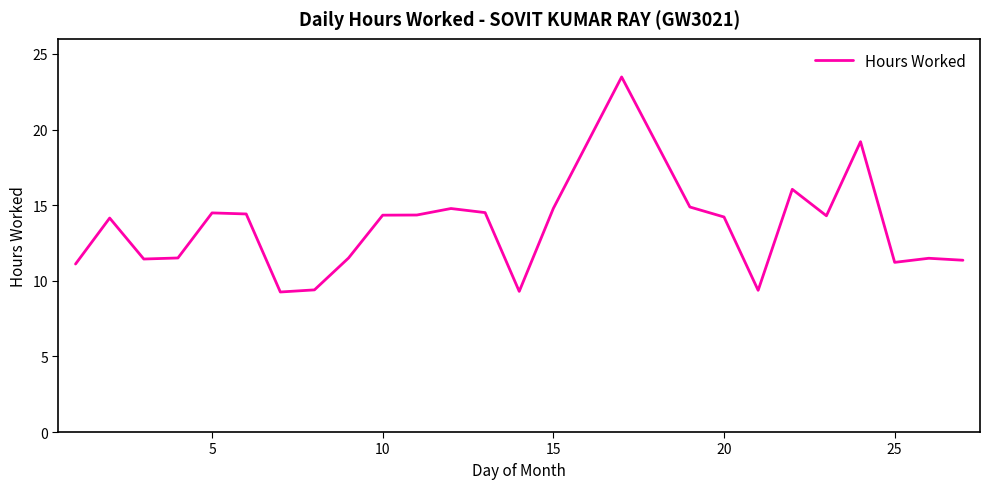

How many values are below 14?

11